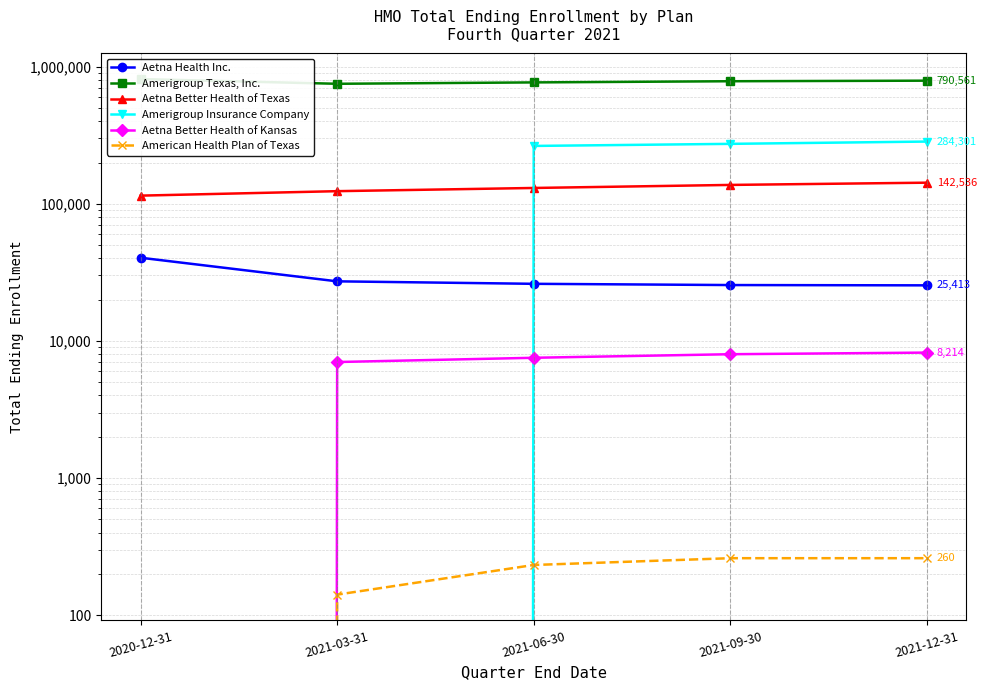

How many positive values does the American Health Plan of Texas series have?

4